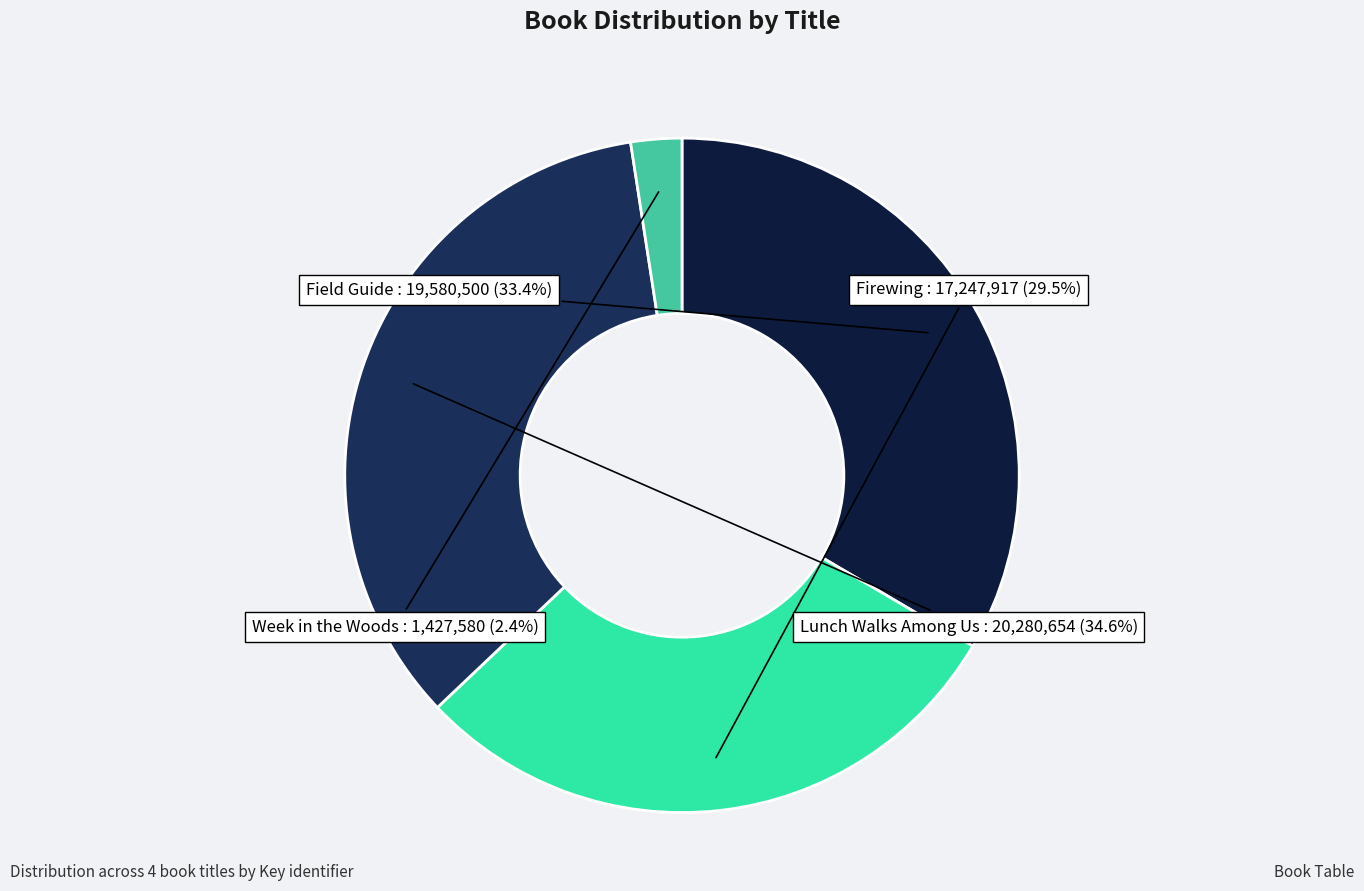

How many slices are in this pie chart?

4